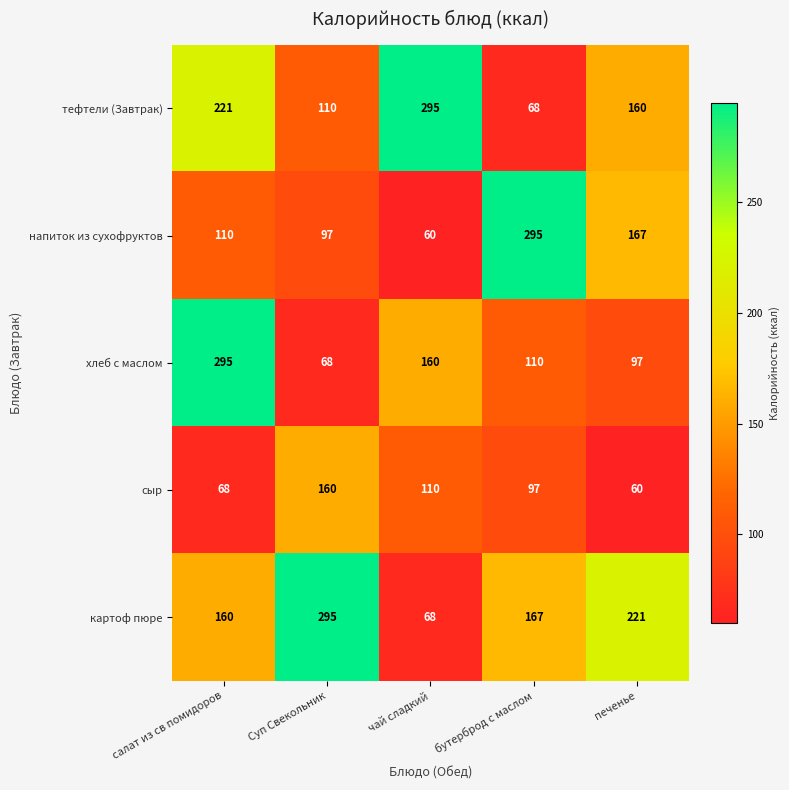

The сыр series shows 68 at салат из св помидоров. True or false?

True